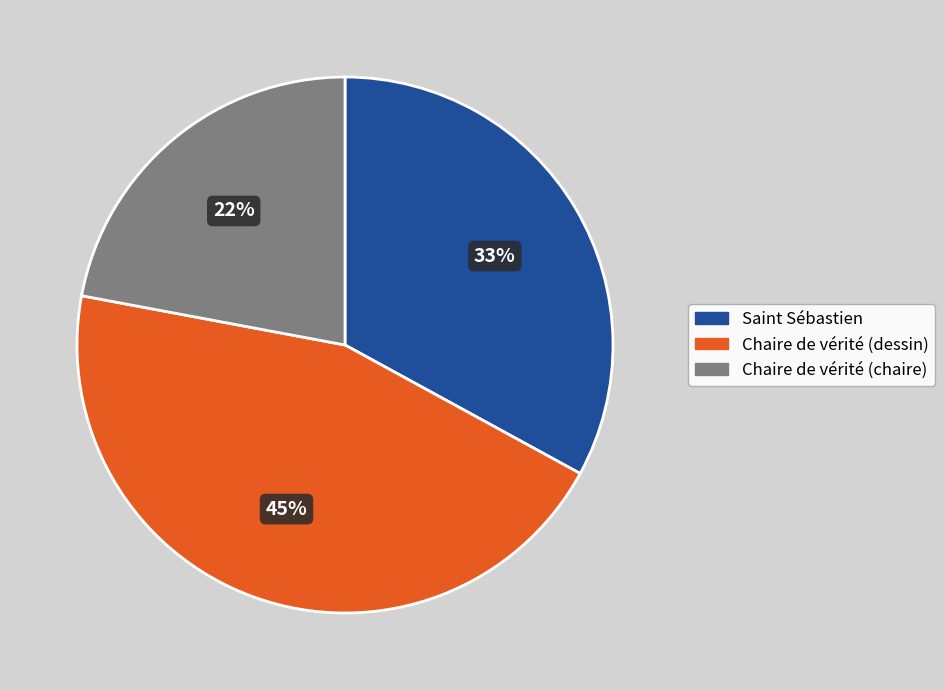

How many segments does this pie chart have?

3